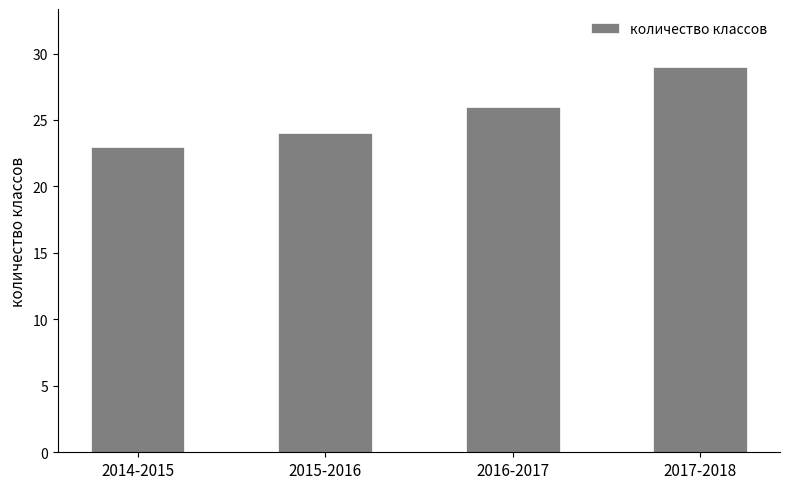

Rank the categories by value from lowest to highest.

2014-2015, 2015-2016, 2016-2017, 2017-2018